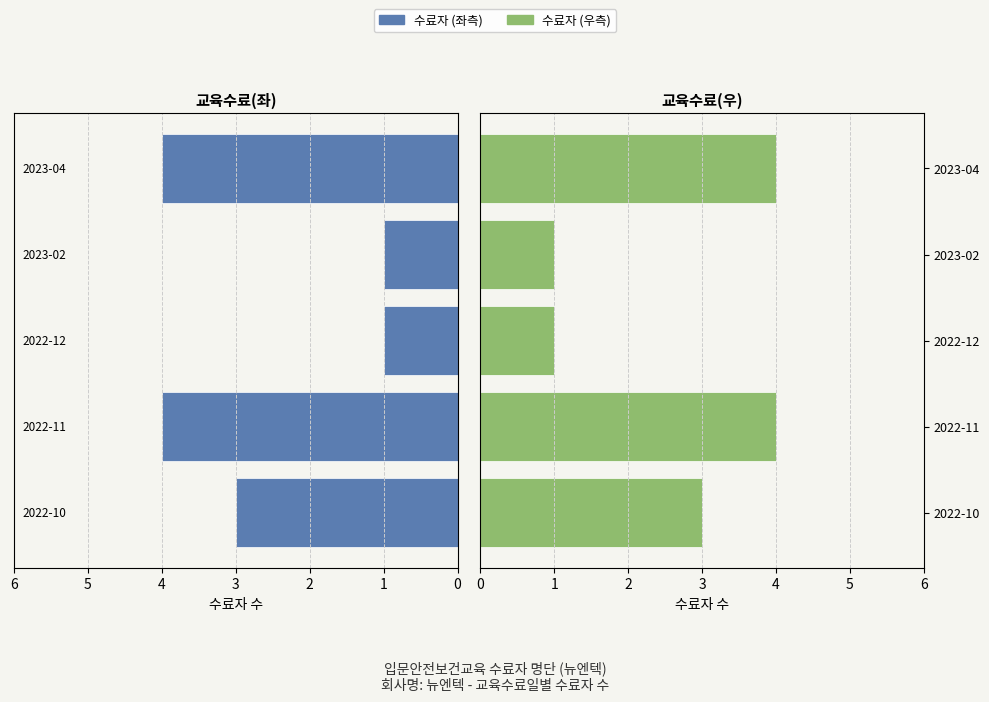

Rank the categories by 수료자(우) value from lowest to highest.

2, 3, 0, 1, 4